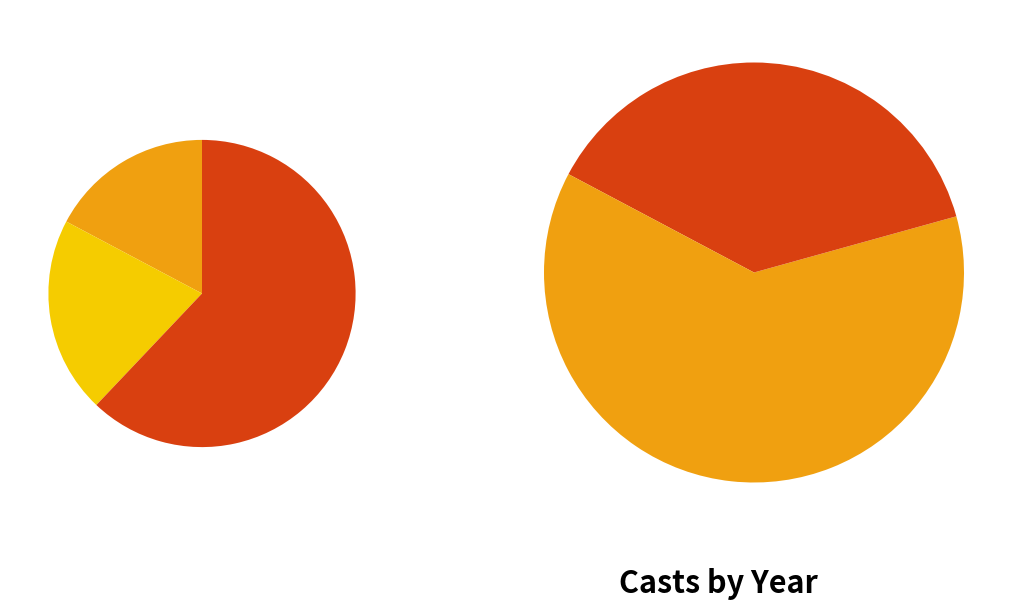

Is there a majority slice in this chart?

Yes